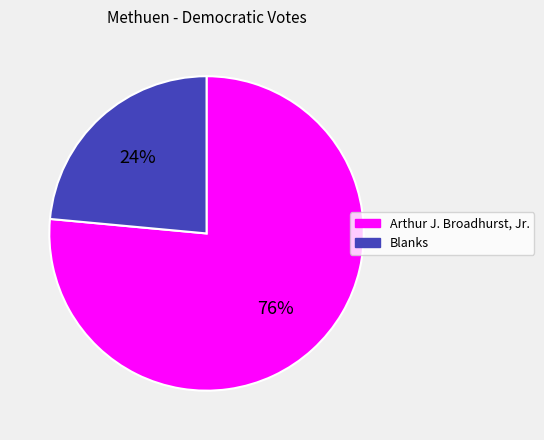

To the nearest percent, what is the average slice percentage?

50%